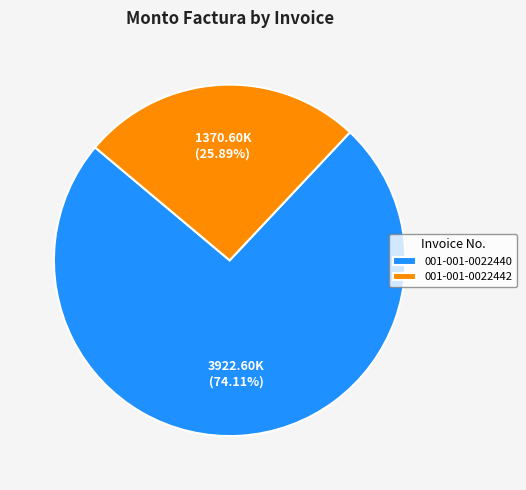

To the nearest percent, what is the average slice percentage?

50%